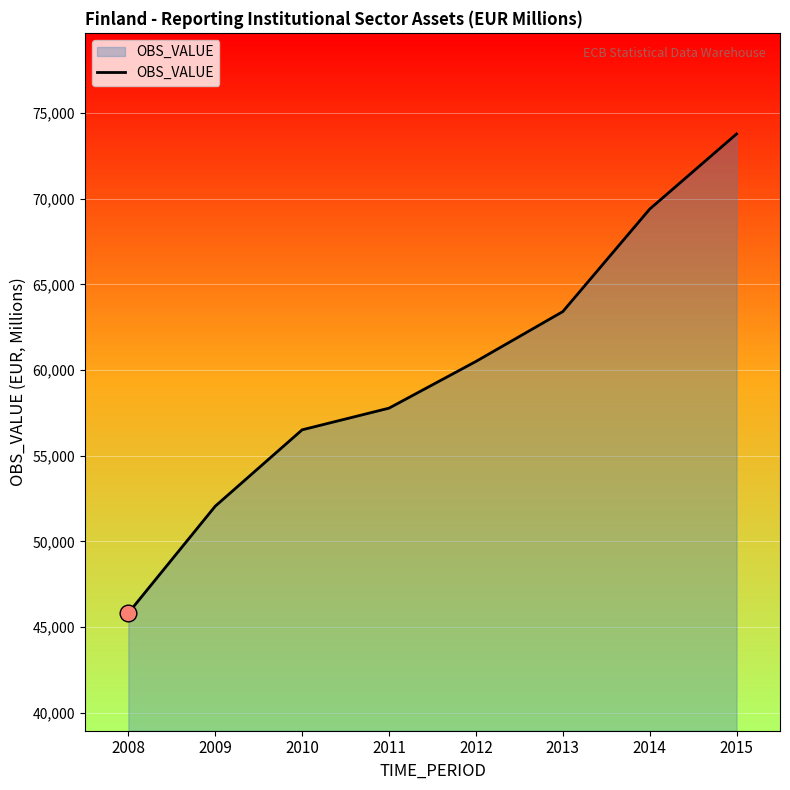

How many lines are shown in the chart?

1